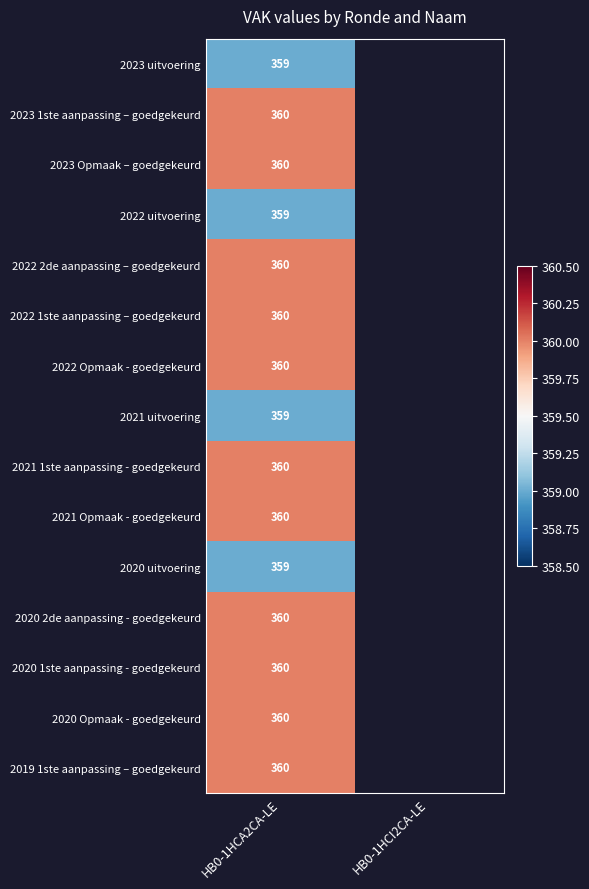

The value of 2020 1ste aanpassing - goedgekeurd at HB0-1HCA2CA-LE is 155.3. True or false?

False